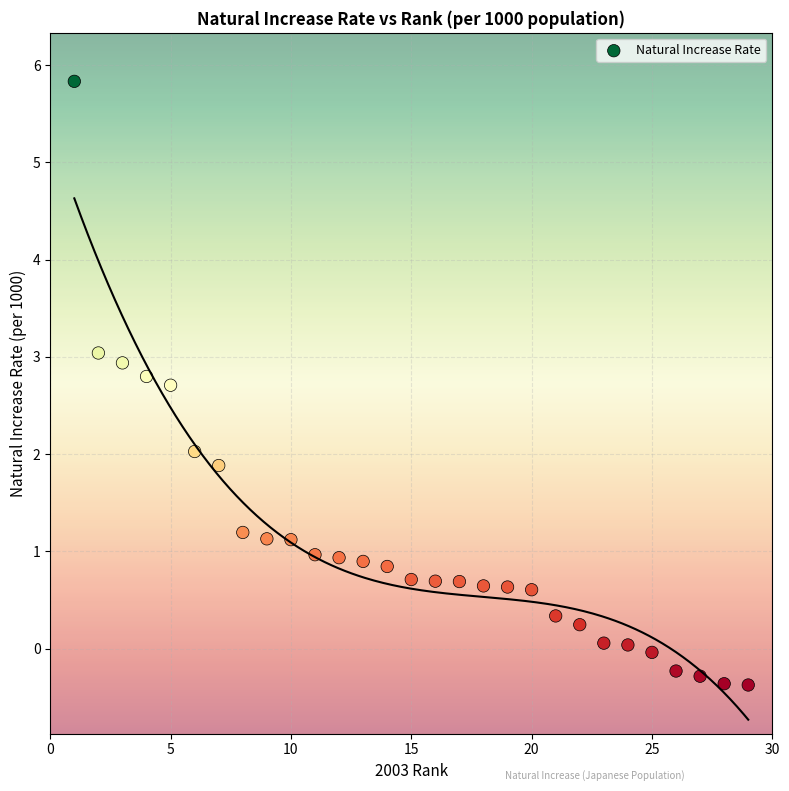

What is the range of X values (max minus min)?

28.0